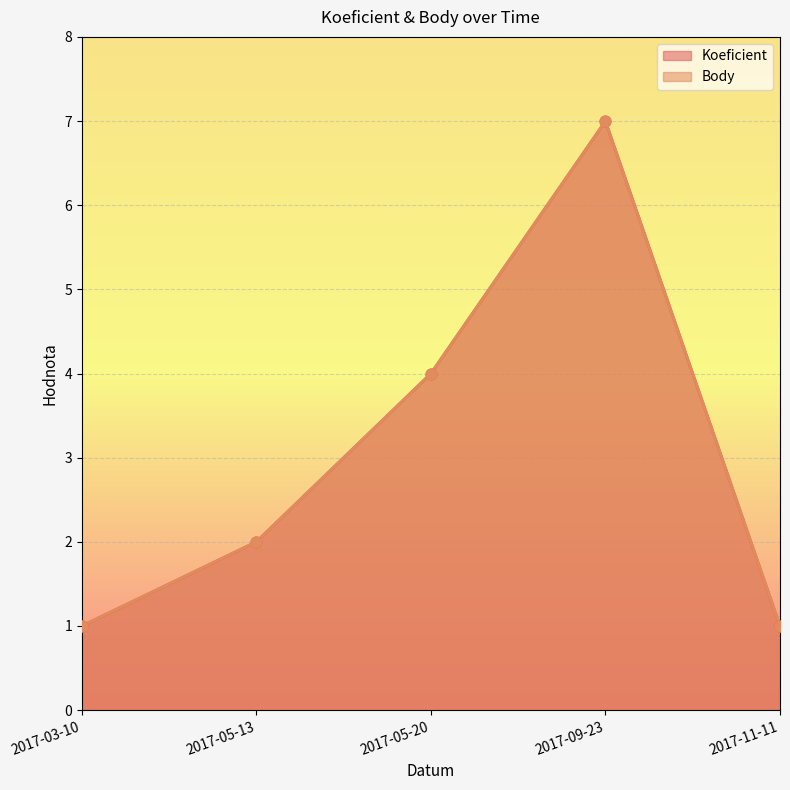

At how many categories does at least one series exceed 6?

1